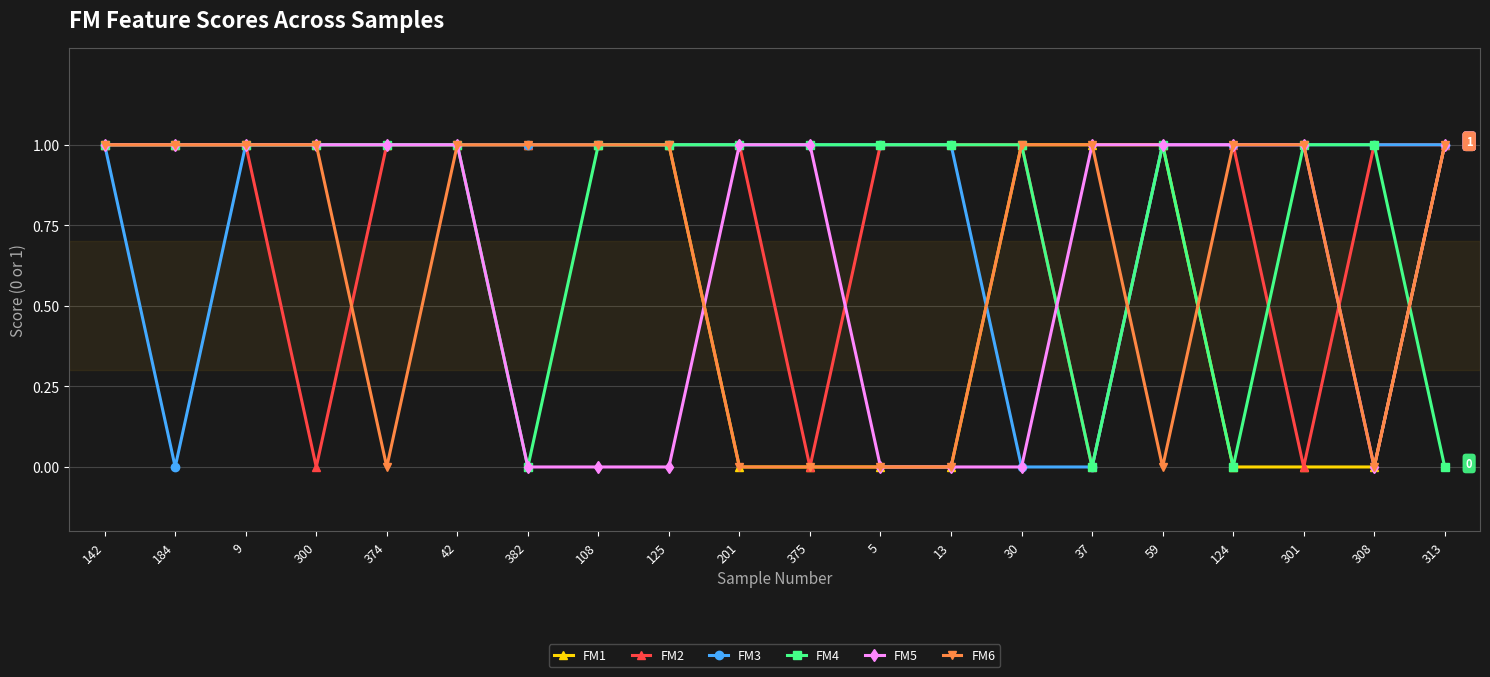

Reading left to right, transcribe all the data shown in this chart.

FM1: 1	1	1	1	1	1	1	1	1	0	0	0	0	1	1	1	0	0	0	1
FM2: 1	1	1	0	1	1	1	1	1	1	0	1	1	1	0	1	1	0	1	1
FM3: 1	0	1	1	1	1	1	1	1	1	1	1	1	0	0	1	1	1	1	1
FM4: 1	1	1	1	1	1	0	1	1	1	1	1	1	1	0	1	0	1	1	0
FM5: 1	1	1	1	1	1	0	0	0	1	1	0	0	0	1	1	1	1	0	1
FM6: 1	1	1	1	0	1	1	1	1	0	0	0	0	1	1	0	1	1	0	1